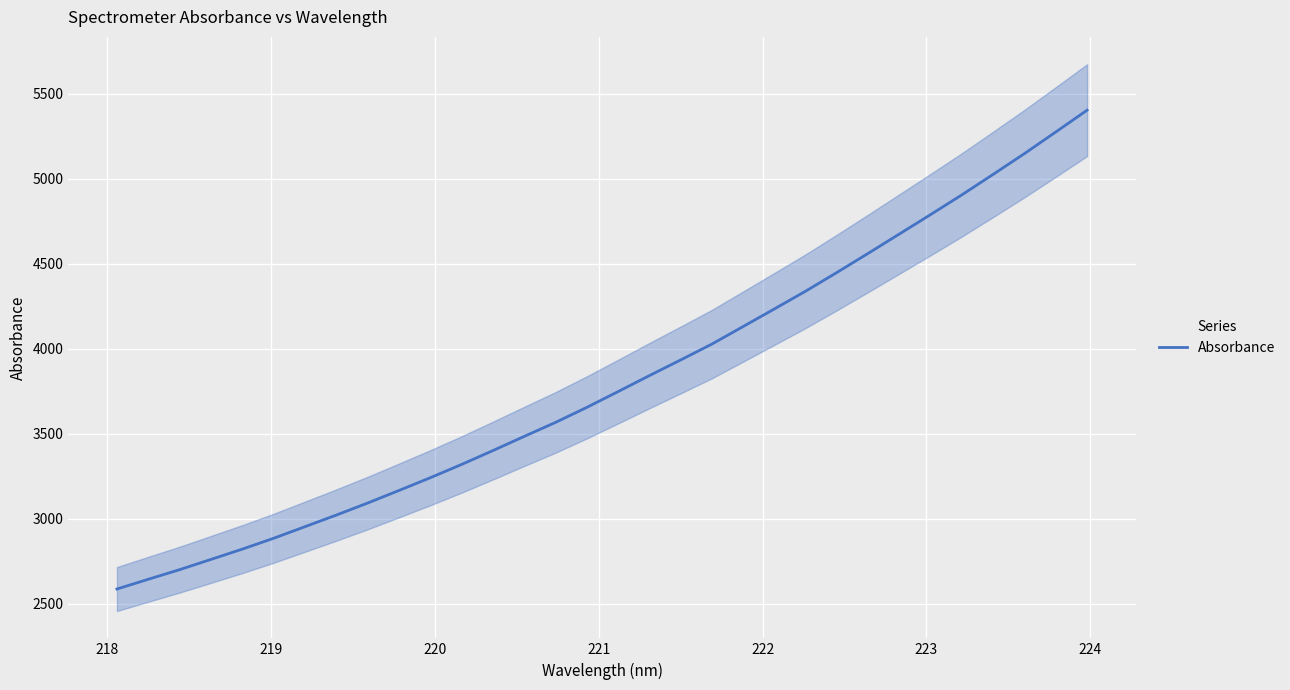

What is the difference between the second highest and second lowest values?

2631.7